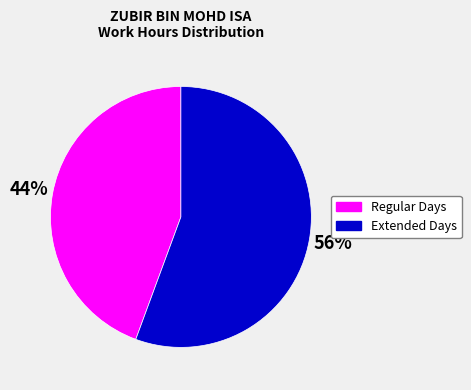

Is there any slice that represents more than half of the pie?

Yes